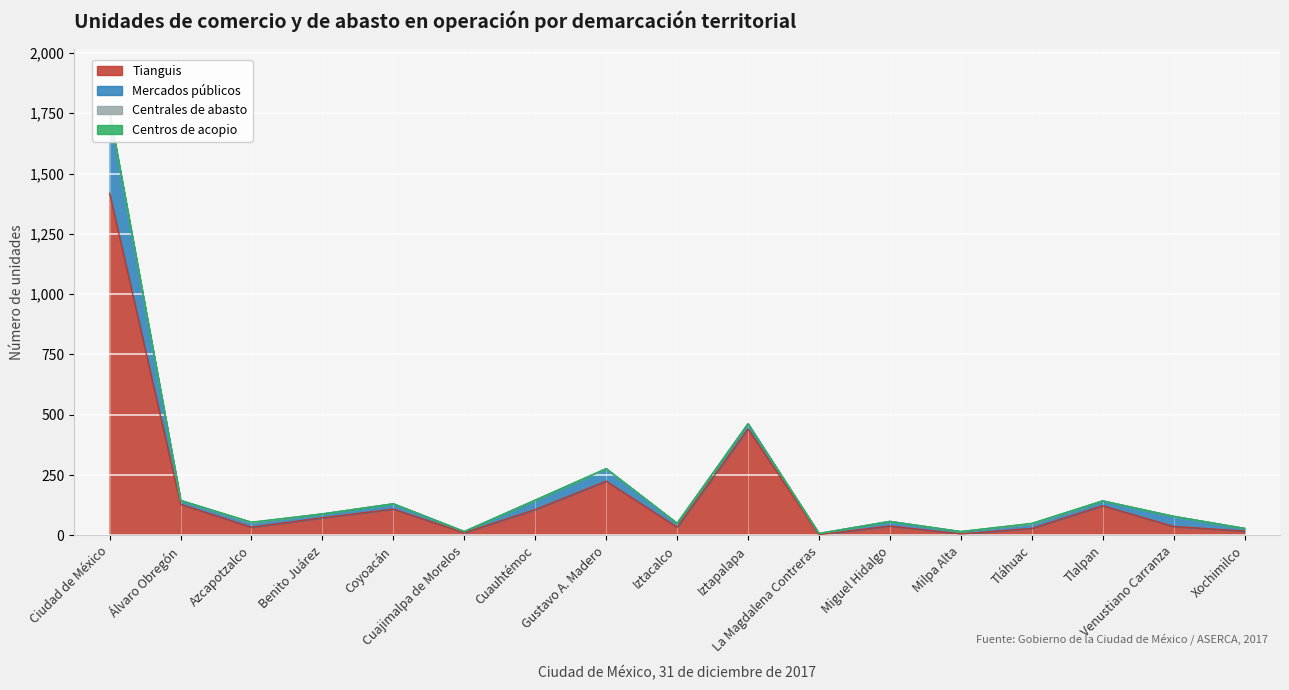

Which series has the largest total across all categories?

Tianguis